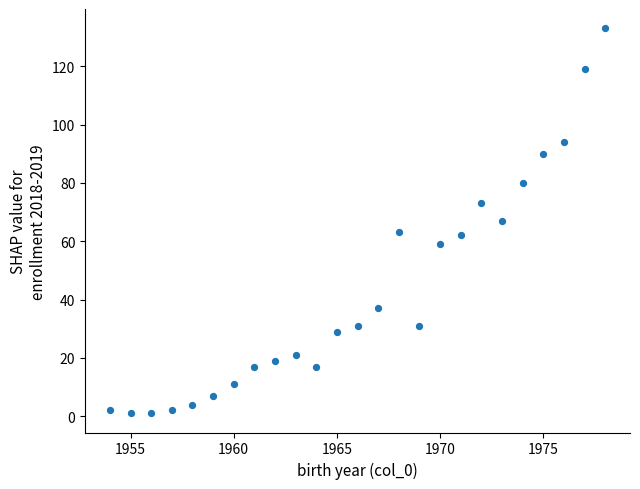

What is the range of X values (max minus min)?

24